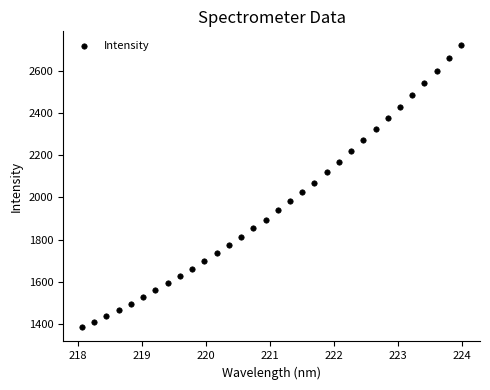

What is the range of X values (max minus min)?

5.9